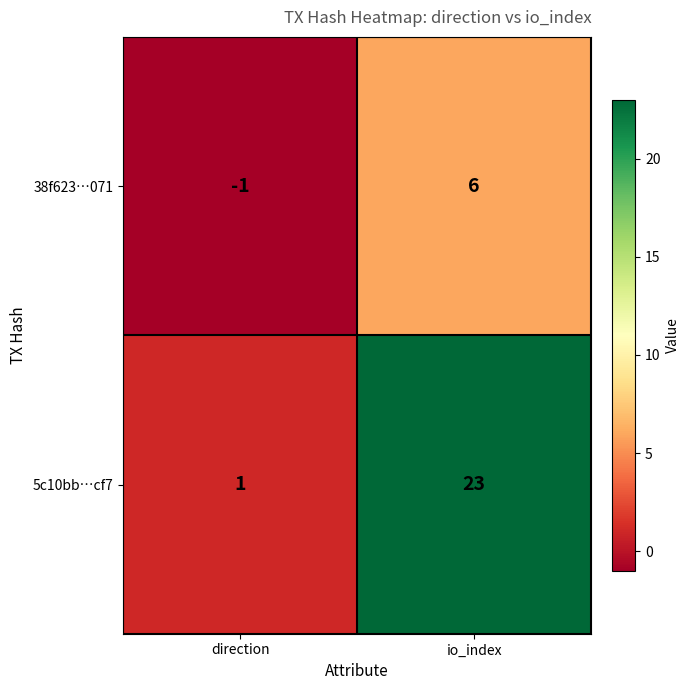

The value of 5c10bb…cf7 at io_index is 35. True or false?

False